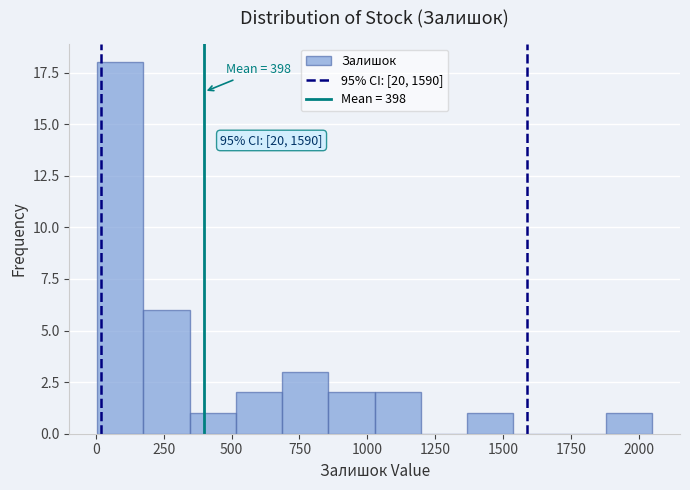

Read against the x-axis, roughly where is the centre of the tallest bar?

100